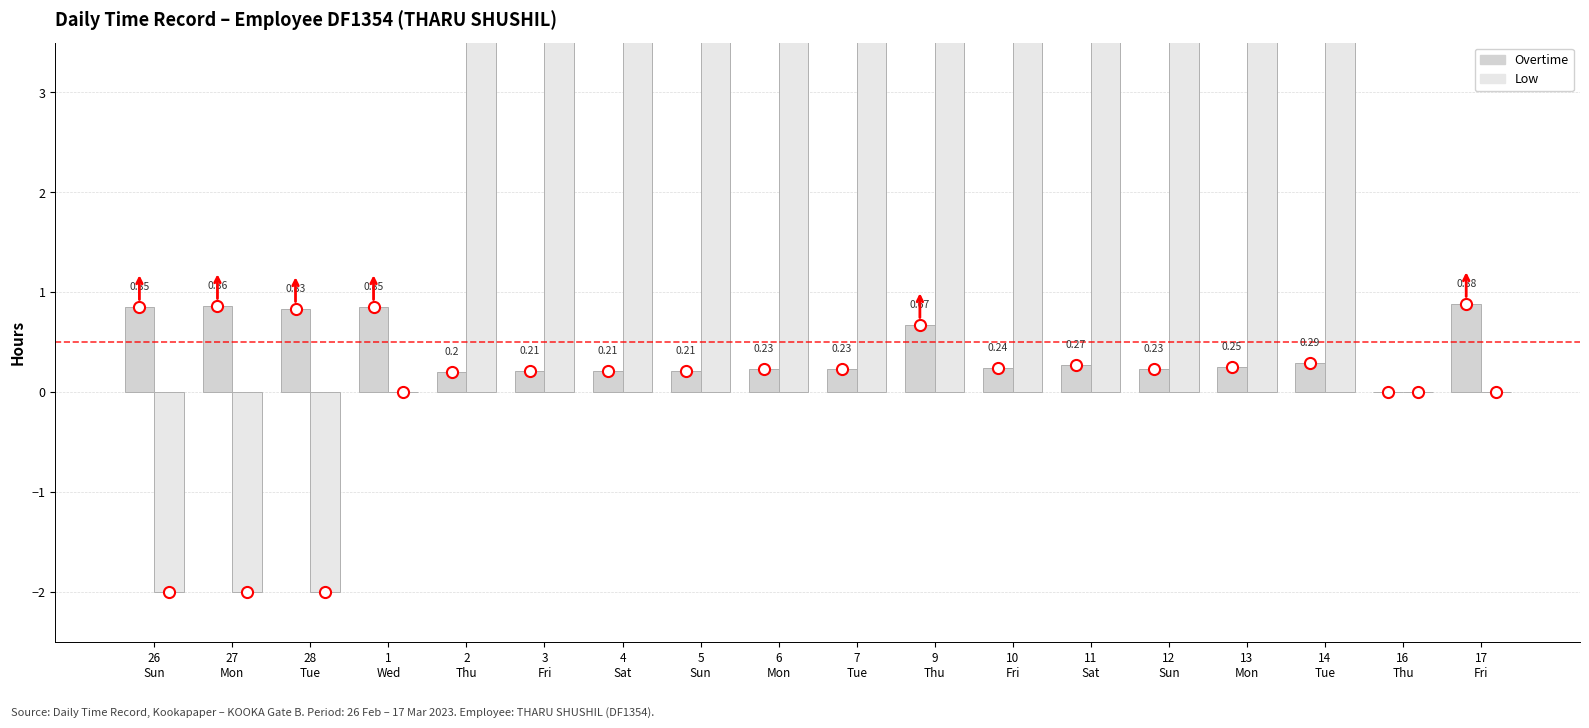

Which series has the largest total across all categories?

Low